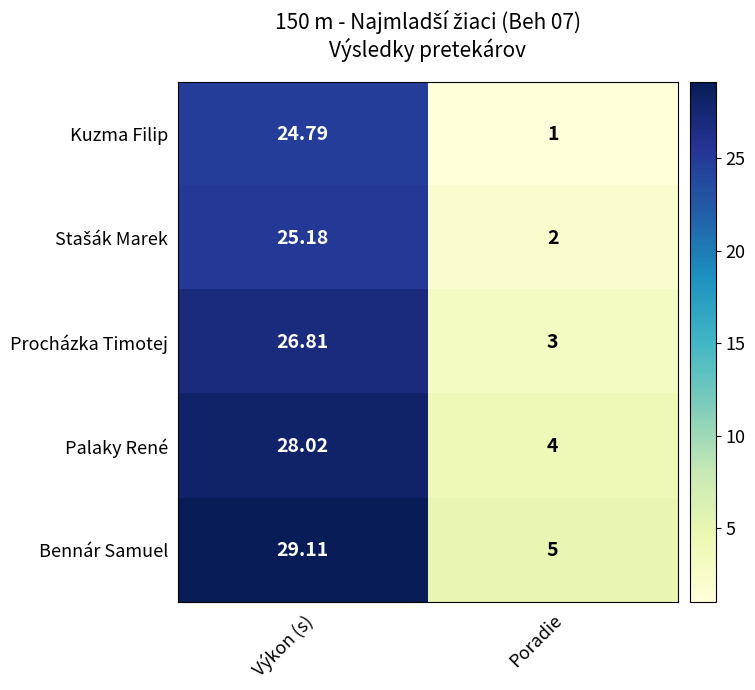

At which category is the sum across all series the highest?

Výkon (s)